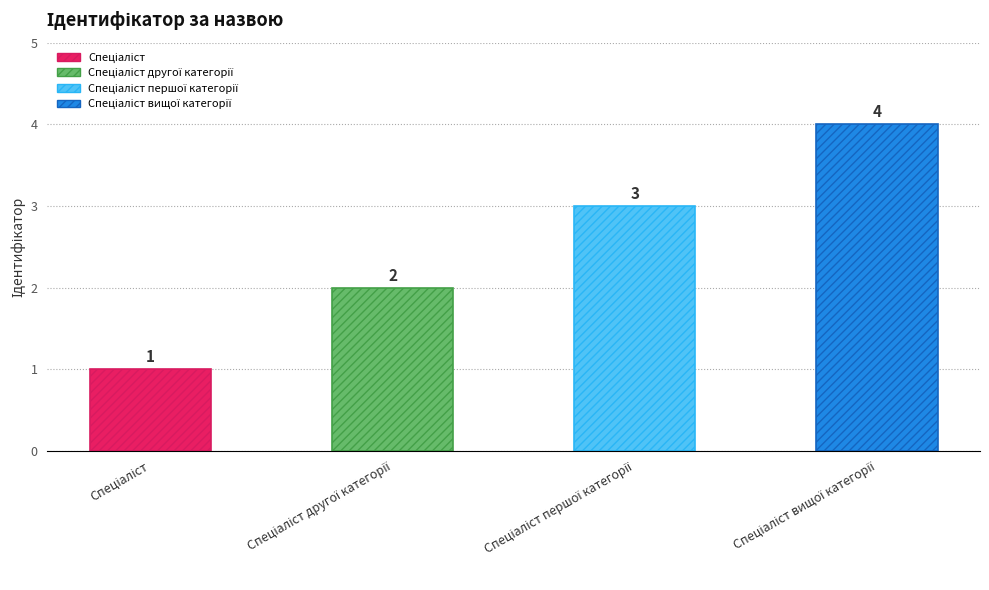

Reading left to right, what are all the values shown in this chart?

1	2	3	4